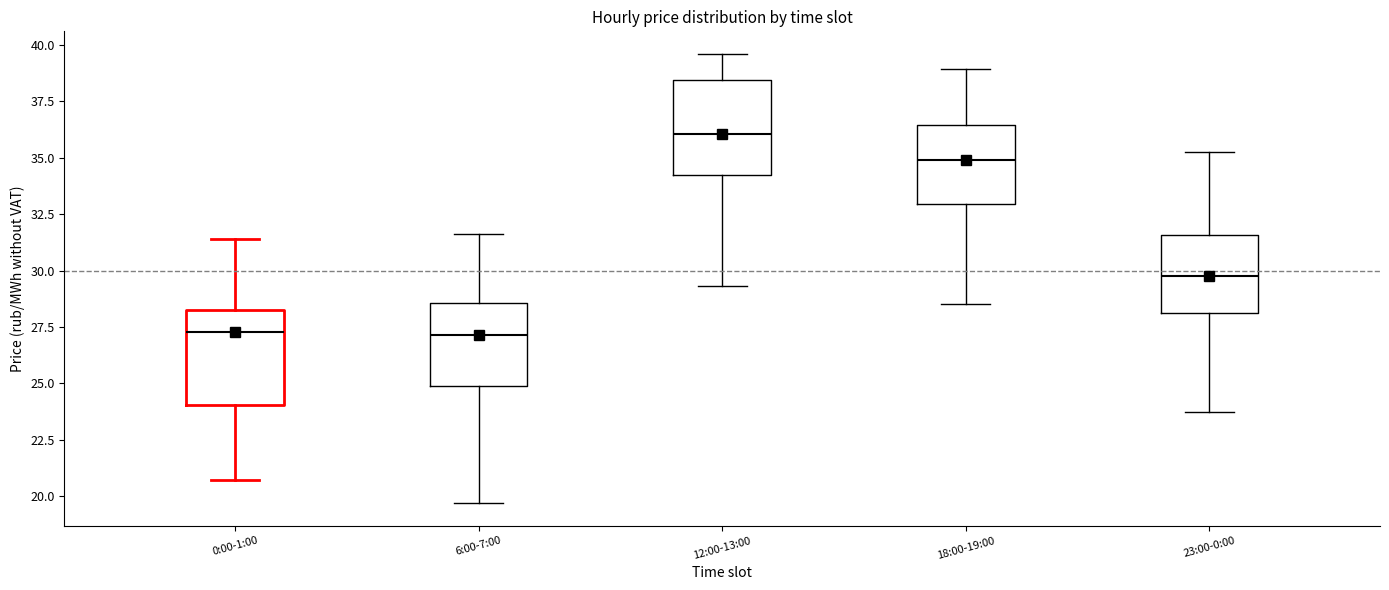

Where is the upper edge of the box for 12:00-13:00 on the y-axis? The values are not printed on the chart, so give them approximately, as read against the axis.

38.5